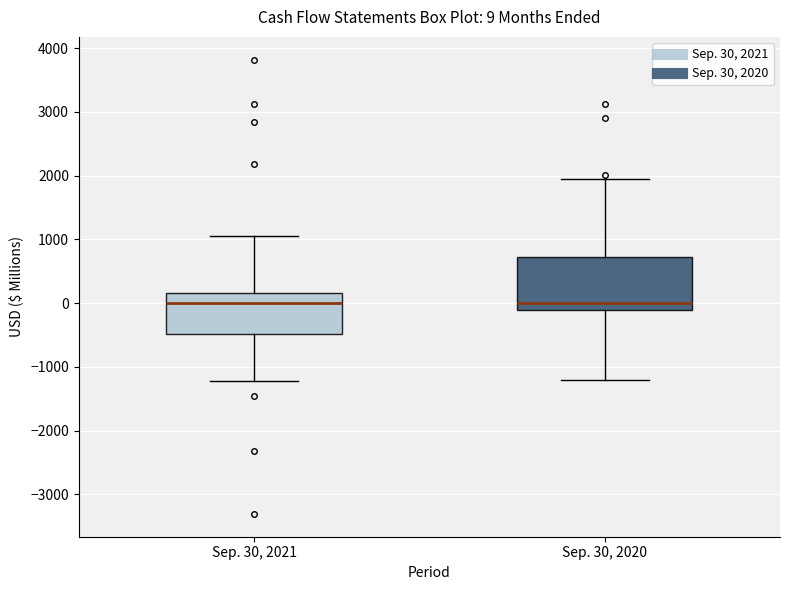

Which box is the tallest, from its lower edge to its upper edge?

Sep. 30, 2020